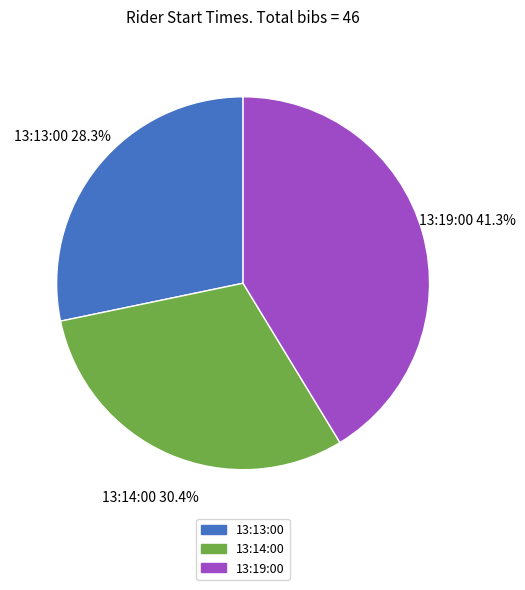

How many segments does this pie chart have?

3